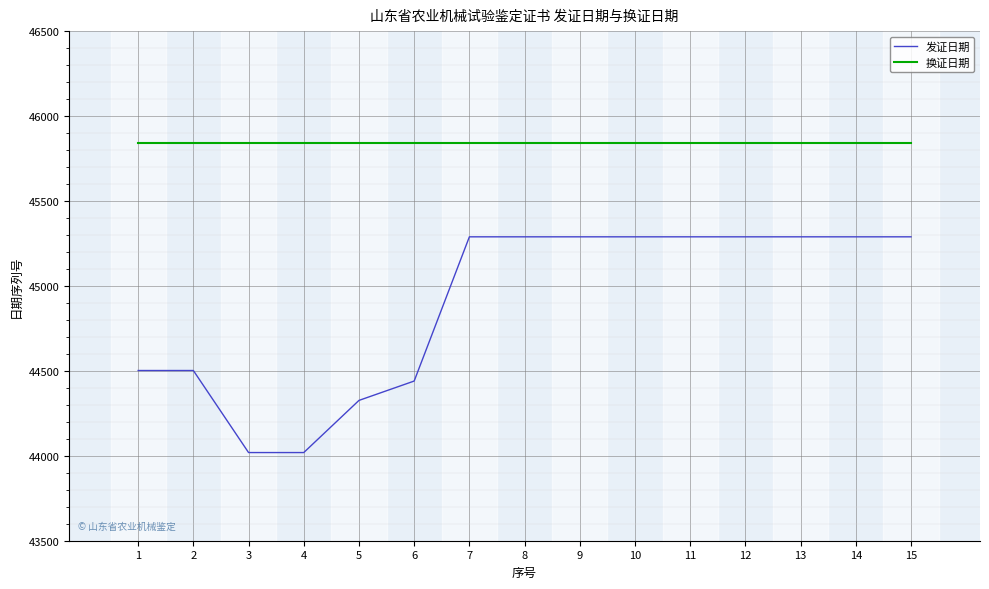

True or false: 换证日期 has a value of 45841 at 12.

True